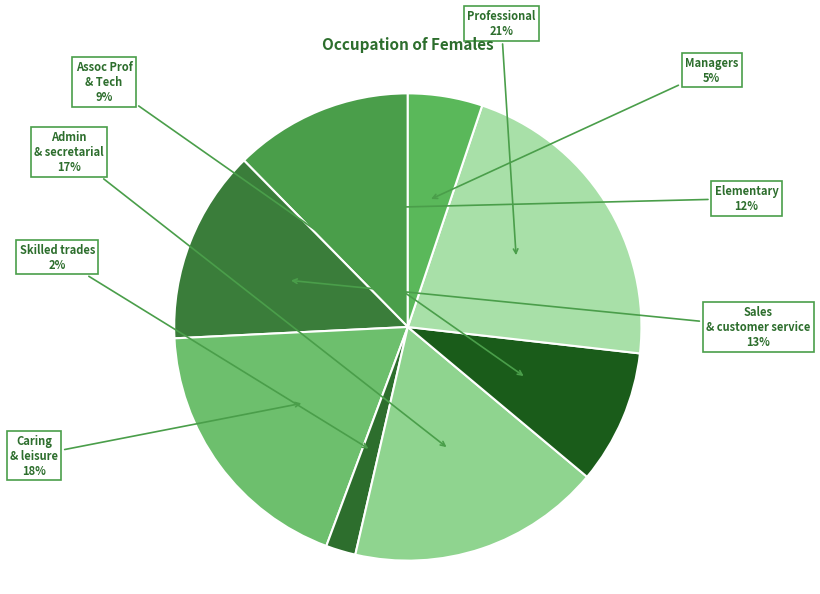

How much of the chart is everything except Sales & customer service?

86.6%